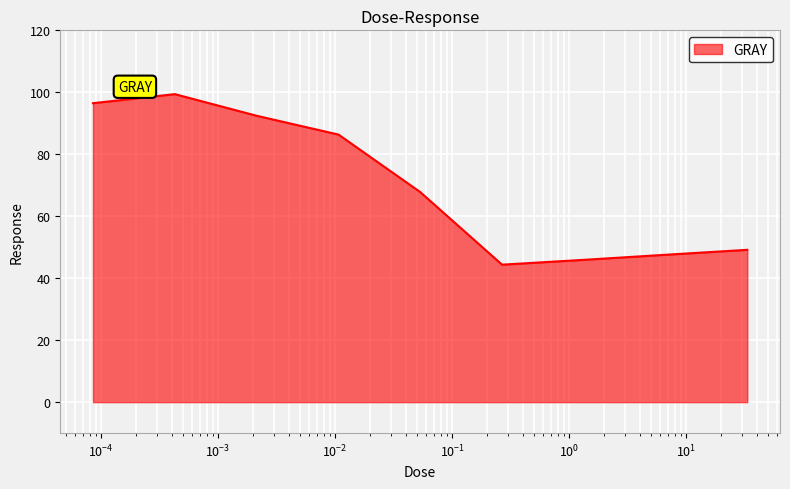

What is the smallest value displayed?

44.4